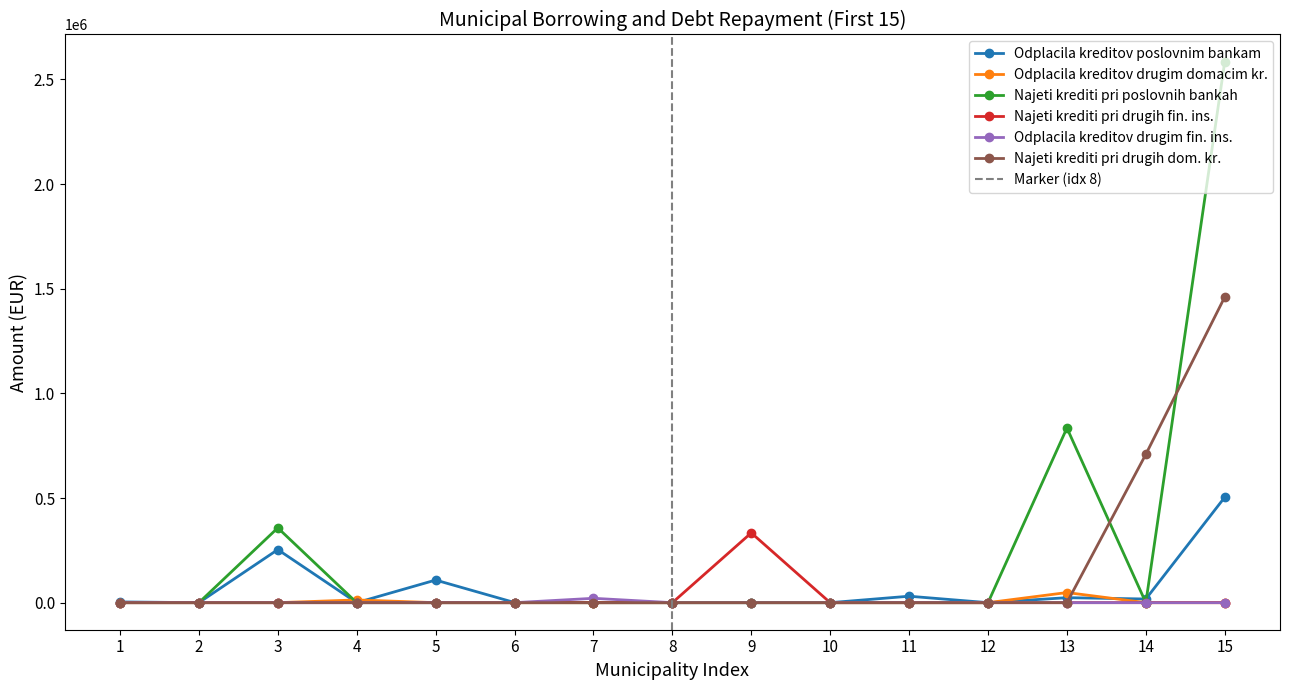

The value of Odplacila kreditov drugim fin. ins. at 10 is 0.0. True or false?

True